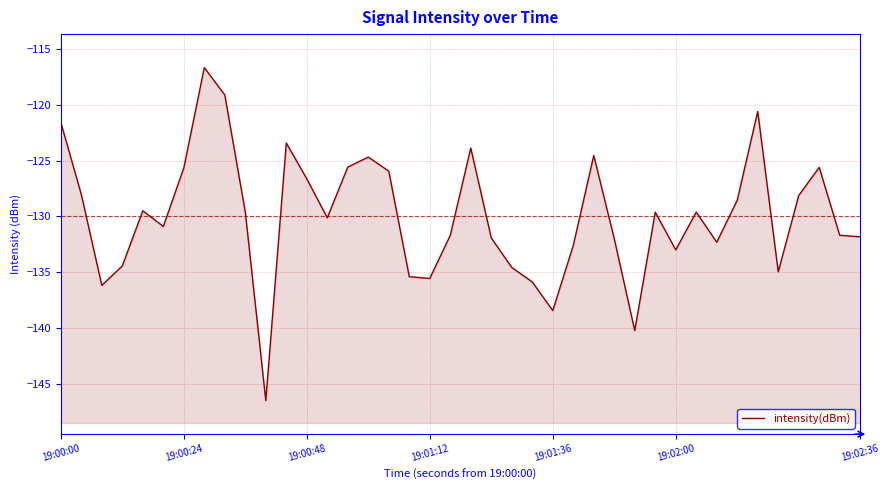

What position from the right is 19:00:48?

28